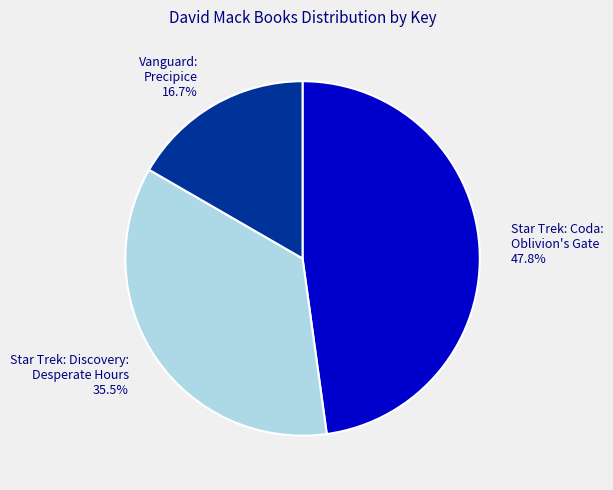

Does any single category account for the majority?

No